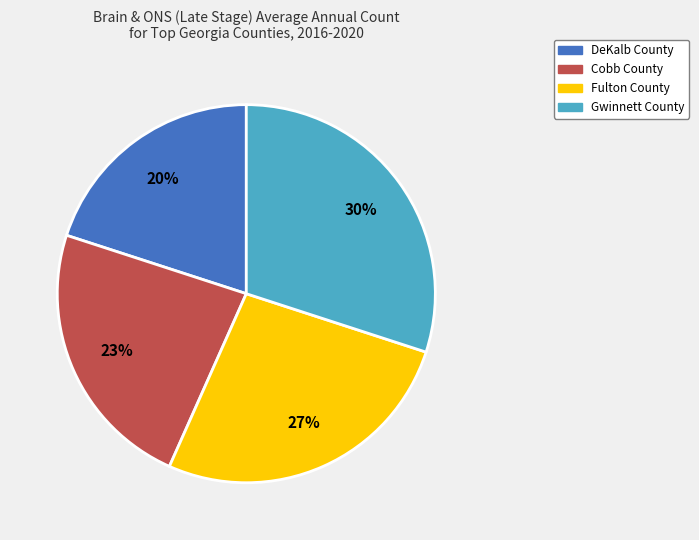

Rank the categories by value from highest to lowest.

Gwinnett County, Fulton County, Cobb County, DeKalb County